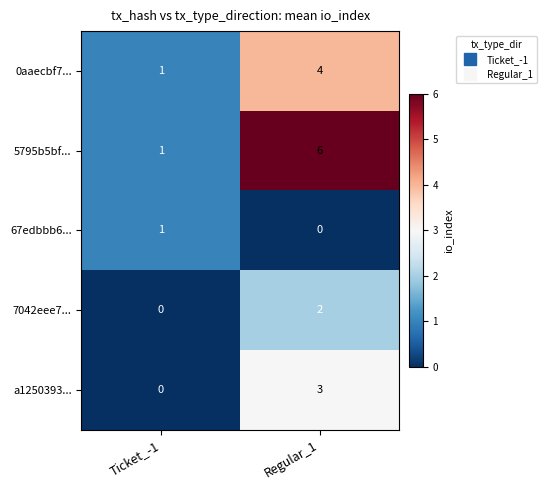

Which series has the widest spread of values?

5795b5bf...